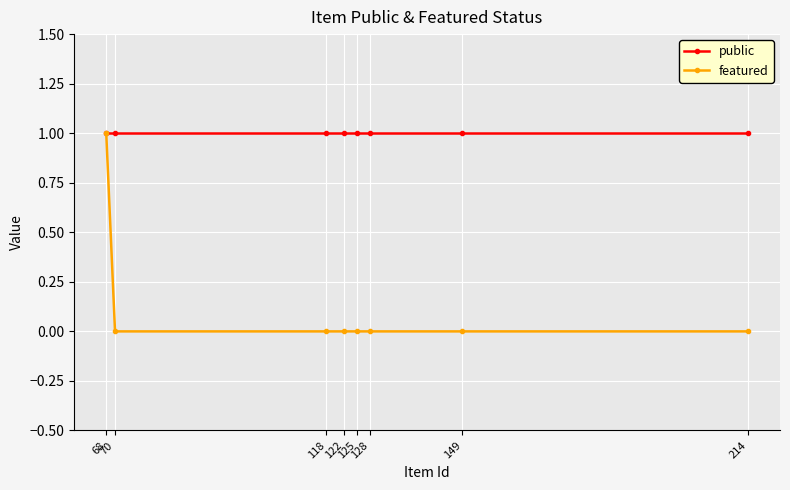

Count the number of categories in the chart.

8